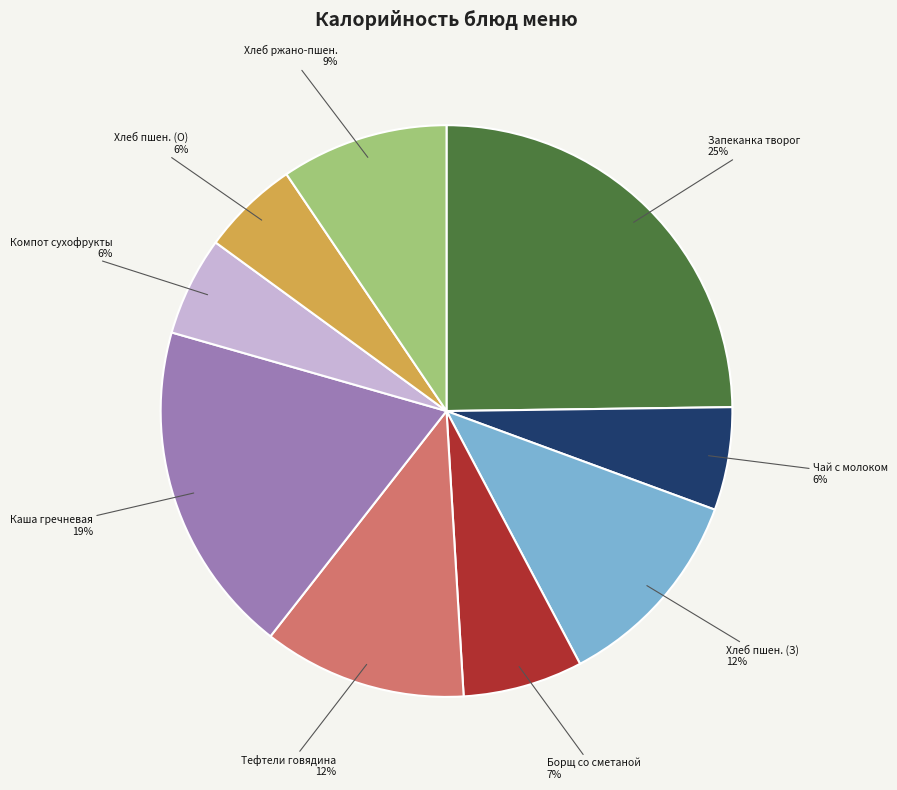

To the nearest percent, what percentage of the pie is Борщ со сметаной?

7%